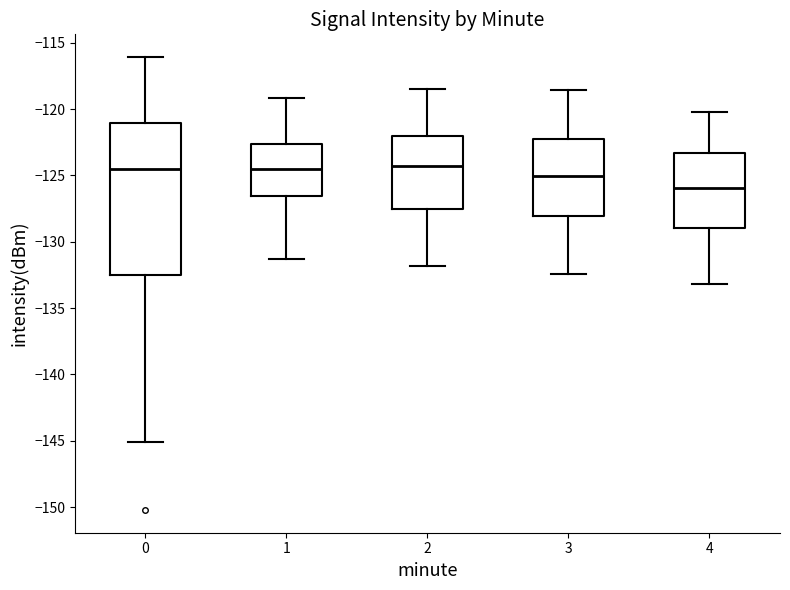

Which box is the tallest, from its lower edge to its upper edge?

0